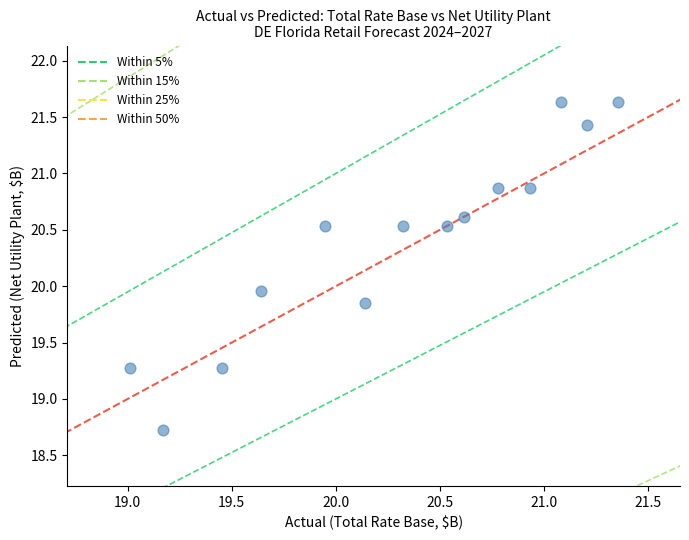

What is the range of Y values (max minus min)?

2.9